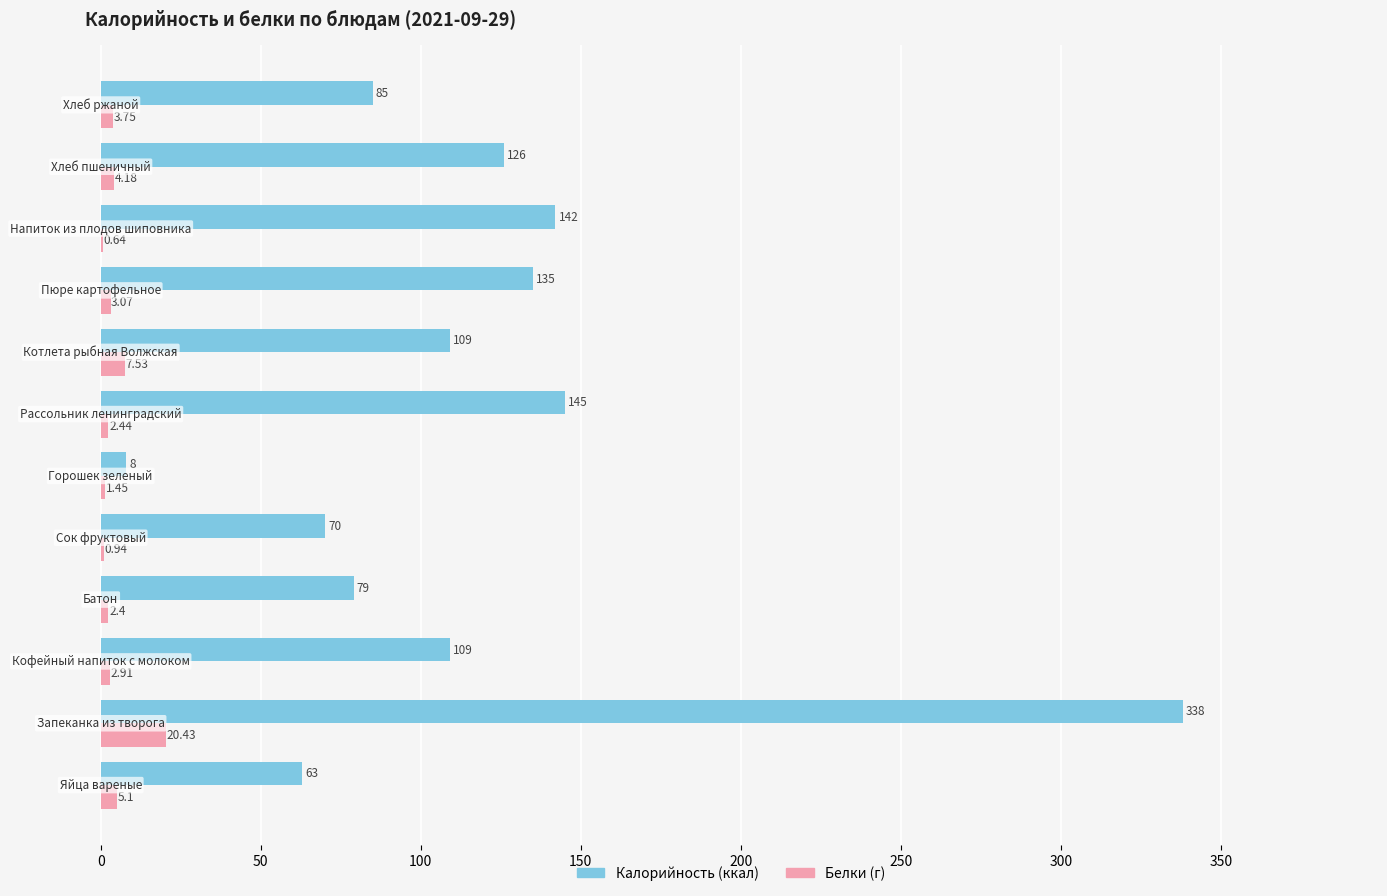

Count the number of categories in the chart.

12